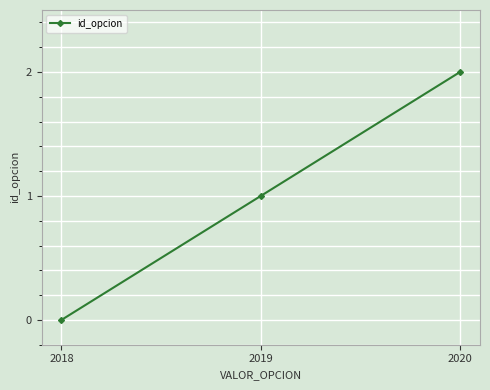

Does the chart display data point markers on the line(s)?

Yes